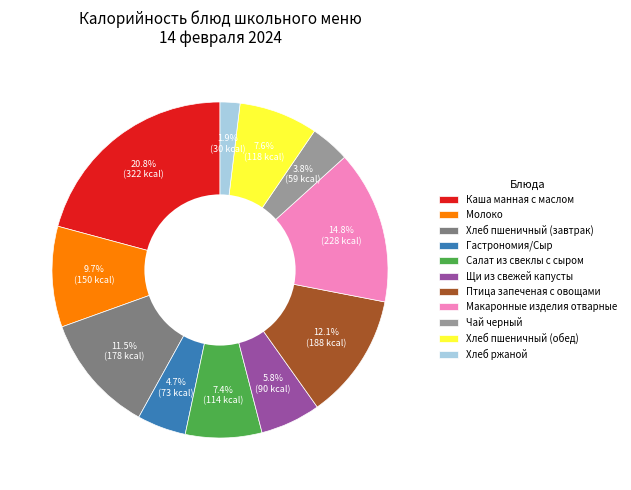

Which slice is the smallest?

Хлеб ржаной